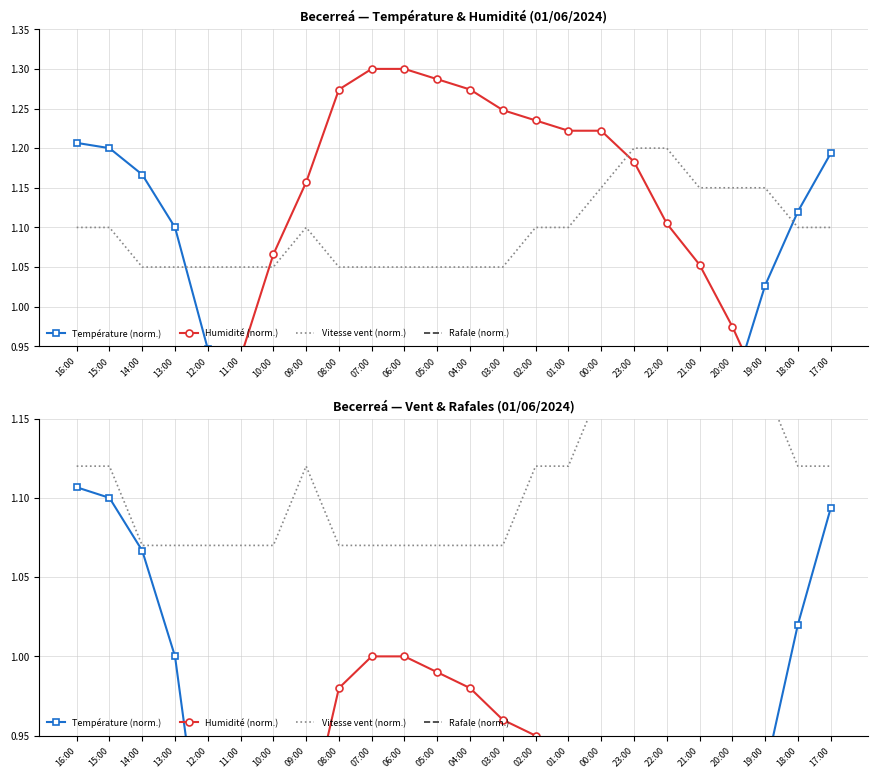

True or false: Vitesse vent (norm.) has a value of 1.8 at 00:00.

False